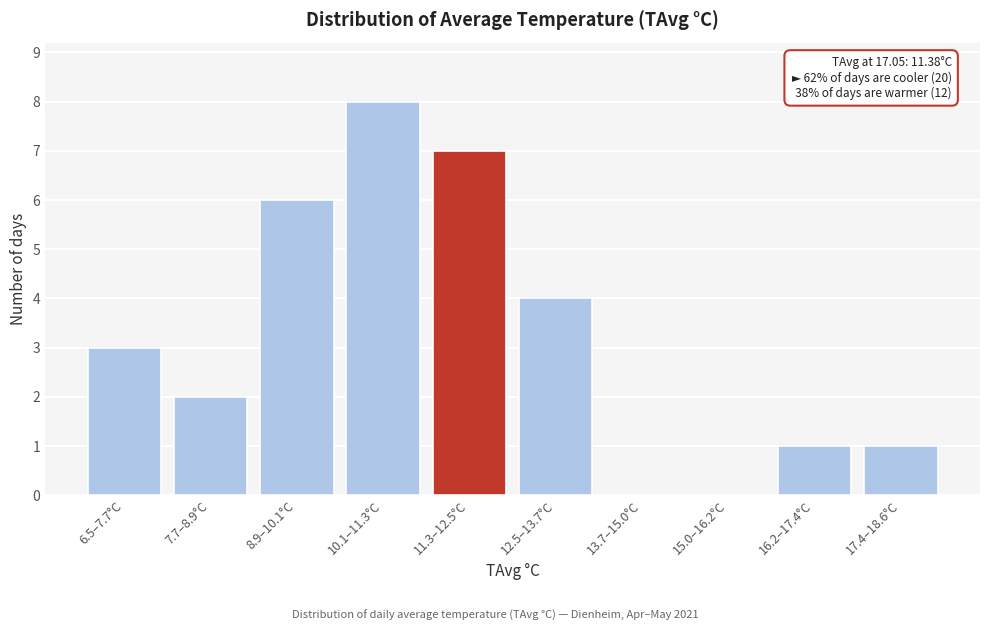

Which category has the highest value across all series?

10.1–11.3°C